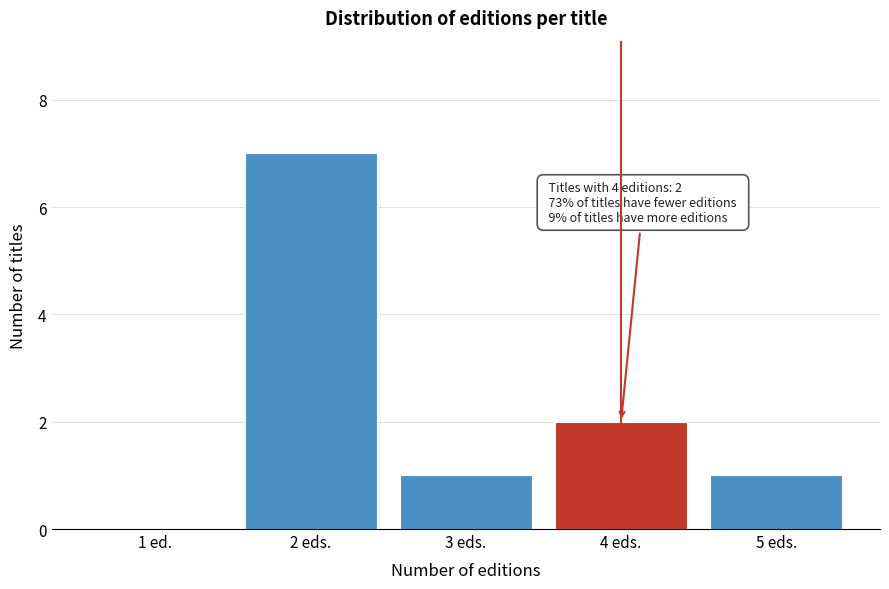

Reading right to left, what are all the values shown in this chart?

5 eds.=1	4 eds.=2	3 eds.=1	2 eds.=7	1 ed.=0